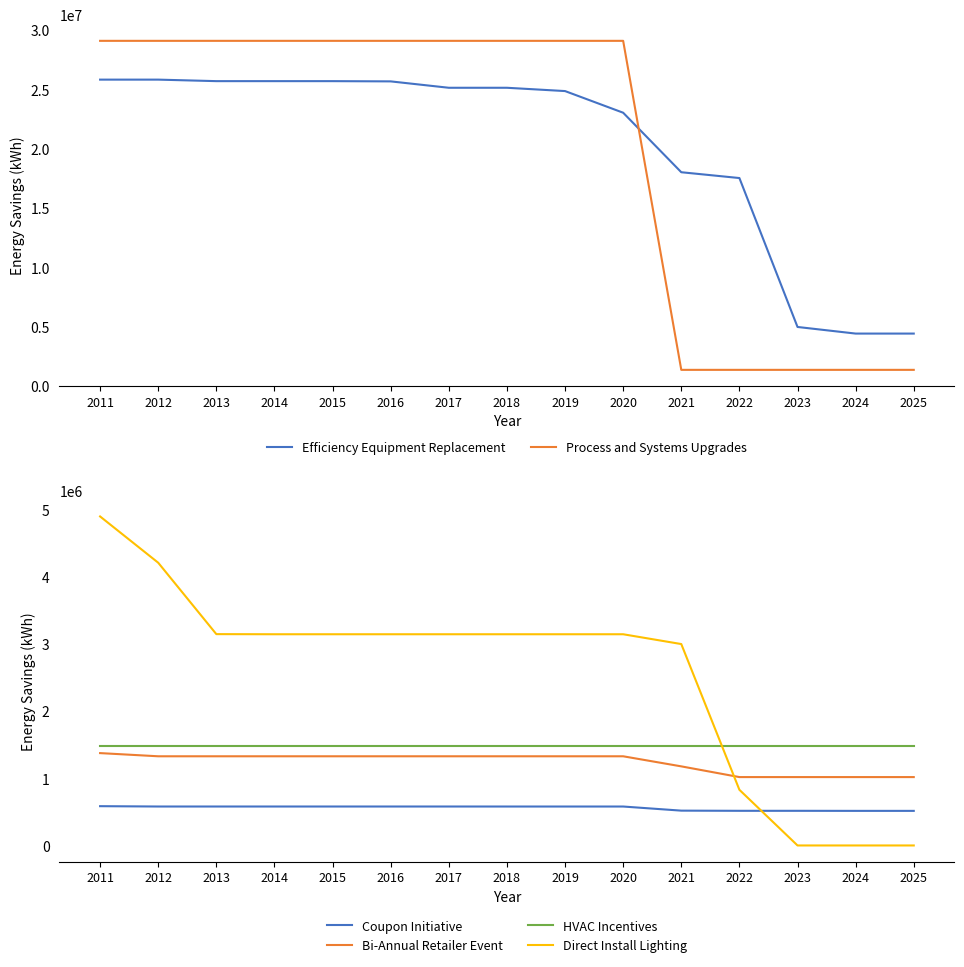

At how many categories does at least one series exceed 17062294?

12